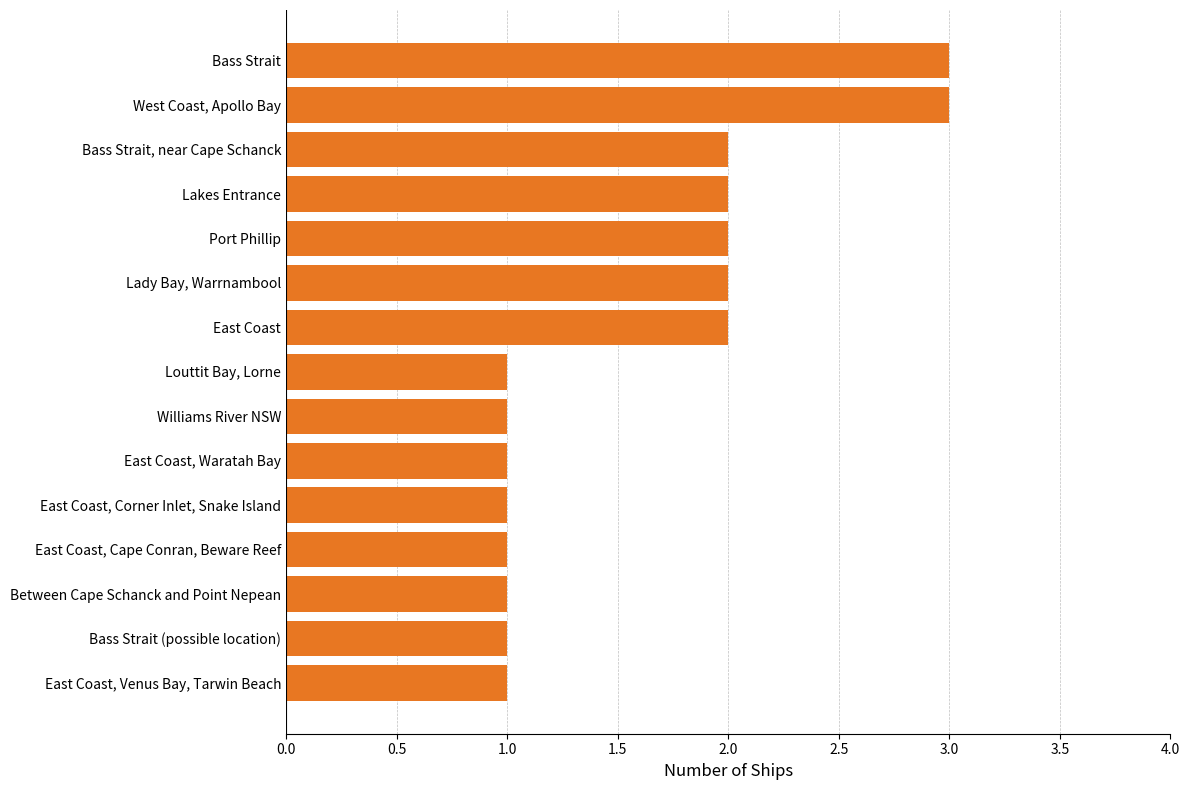

What is the maximum value shown in the chart?

3